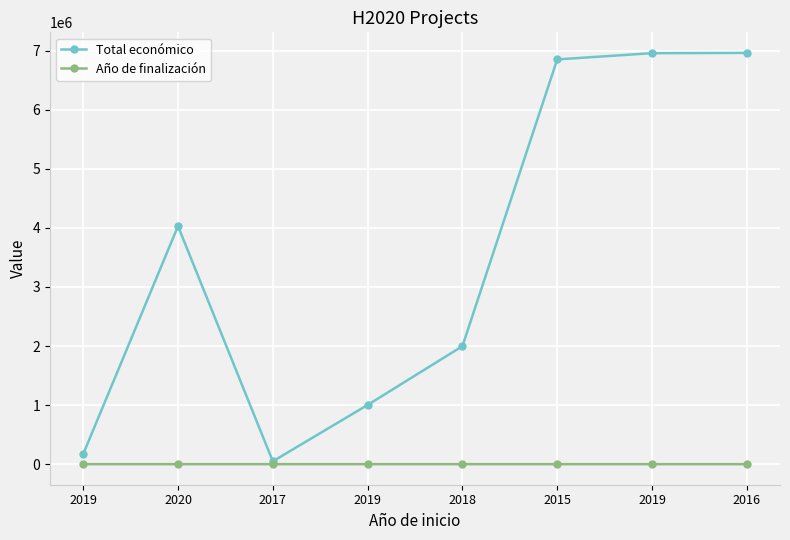

What is the difference between the highest and lowest values at 2020?

4027214